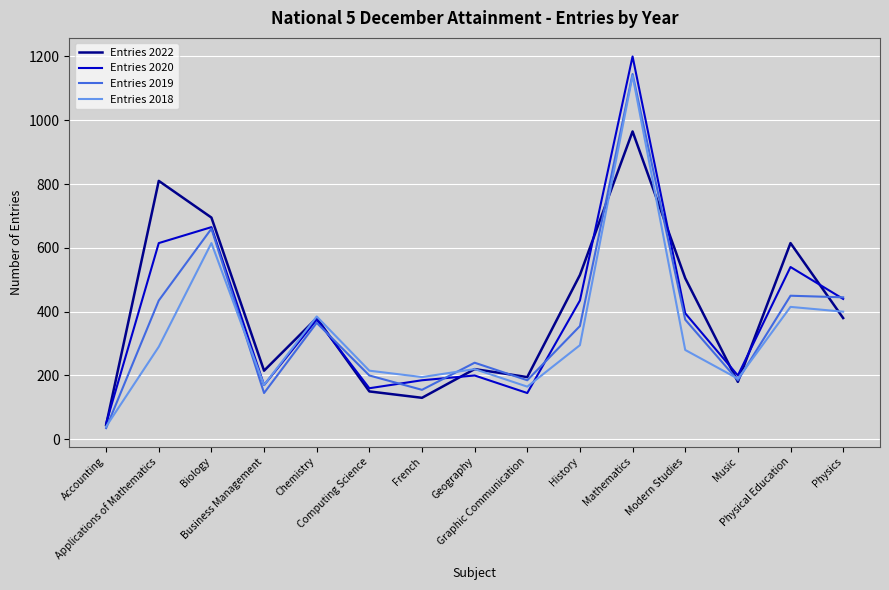

Which series has the widest spread of values?

Entries 2020